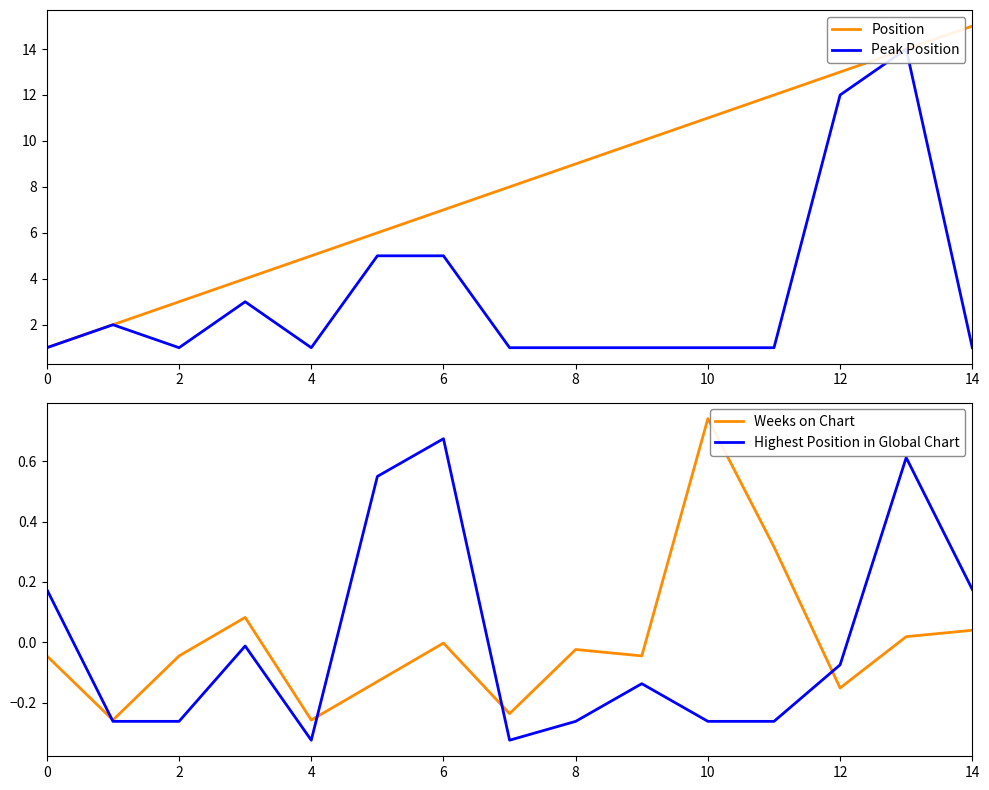

How many lines are shown in the chart?

4